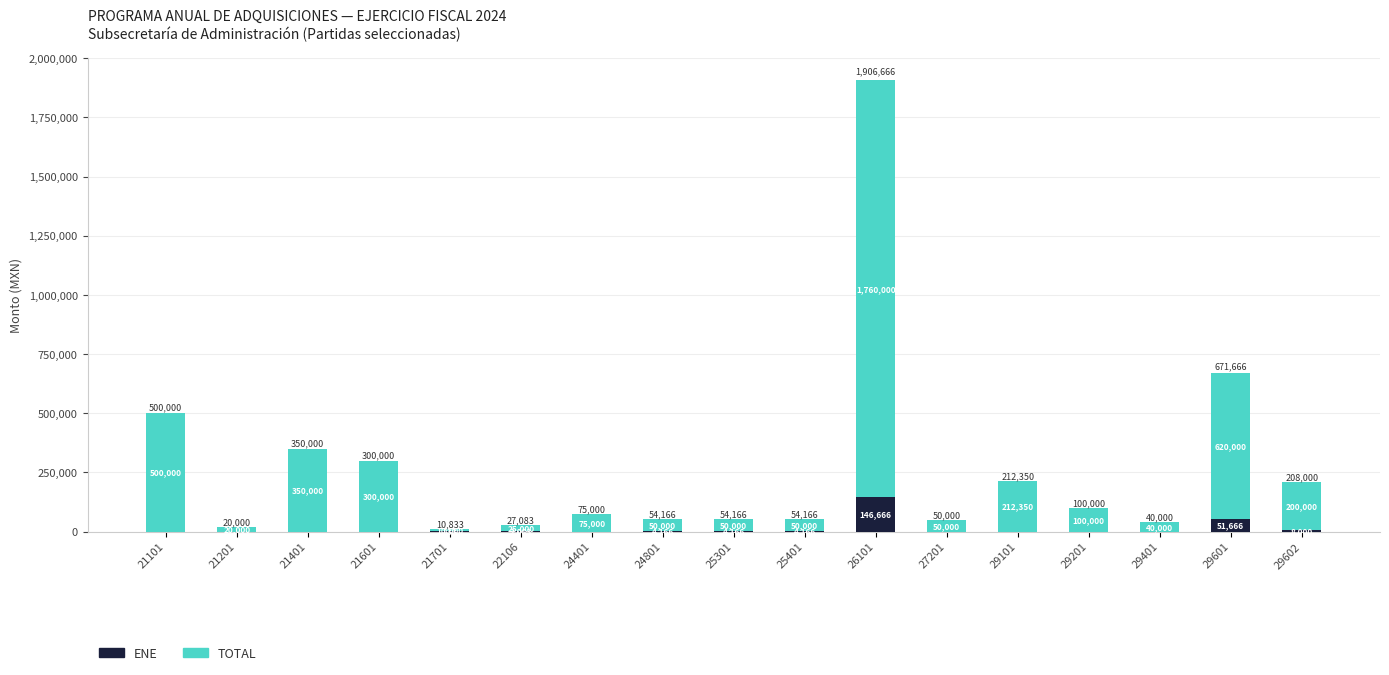

What is the sum of the ENE values at 27201 and 25401?

4166